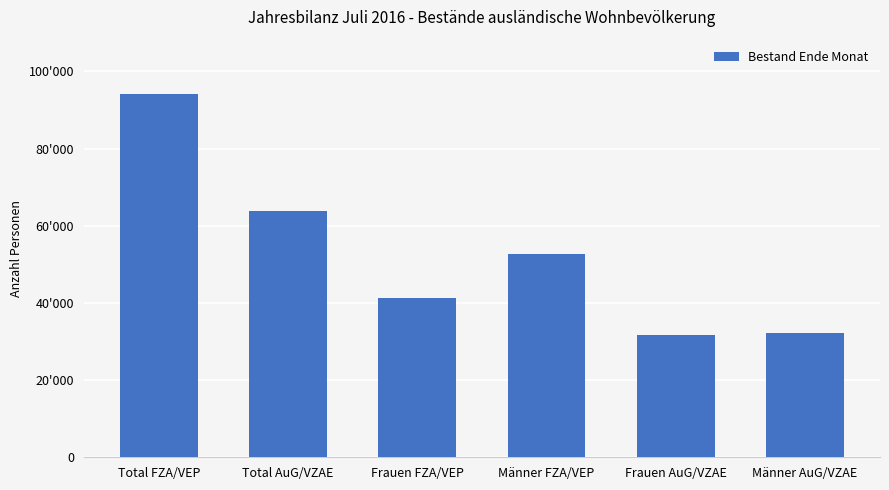

What is the label of the 3rd bar from the left?

Frauen FZA/VEP